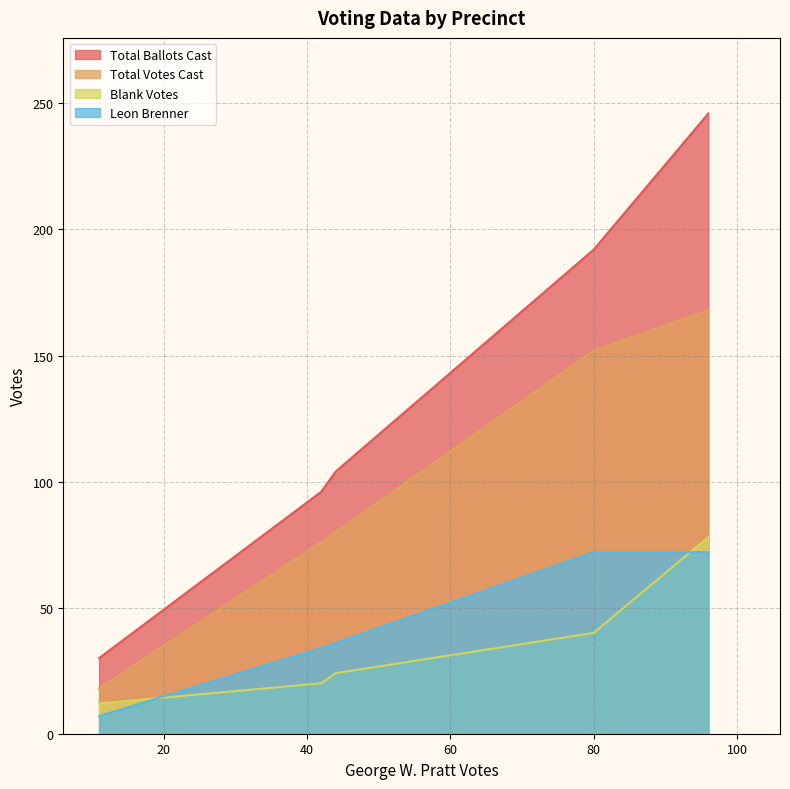

What is the difference between the maximum and minimum values in the Leon Brenner series?

65